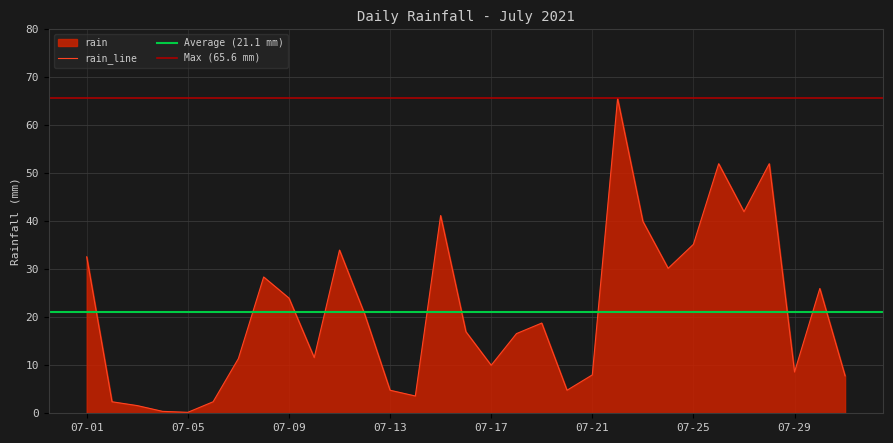

Which label corresponds to the largest value in the chart?

2021-07-22